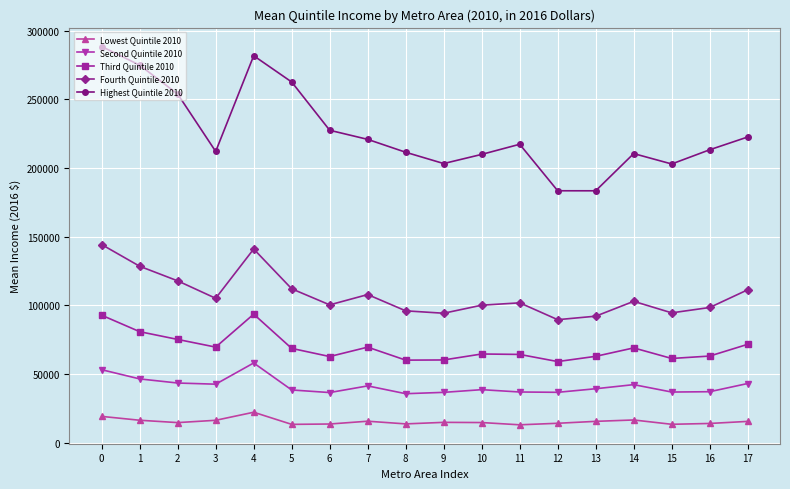

What is the value of the Lowest Quintile 2010 point at the 13th from the left?

14196.4